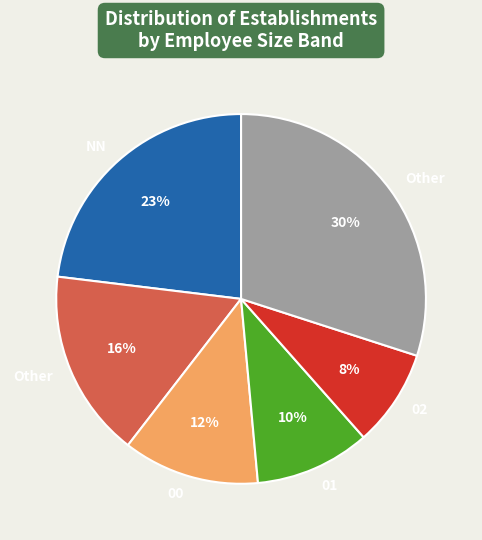

Is there a majority slice in this chart?

No